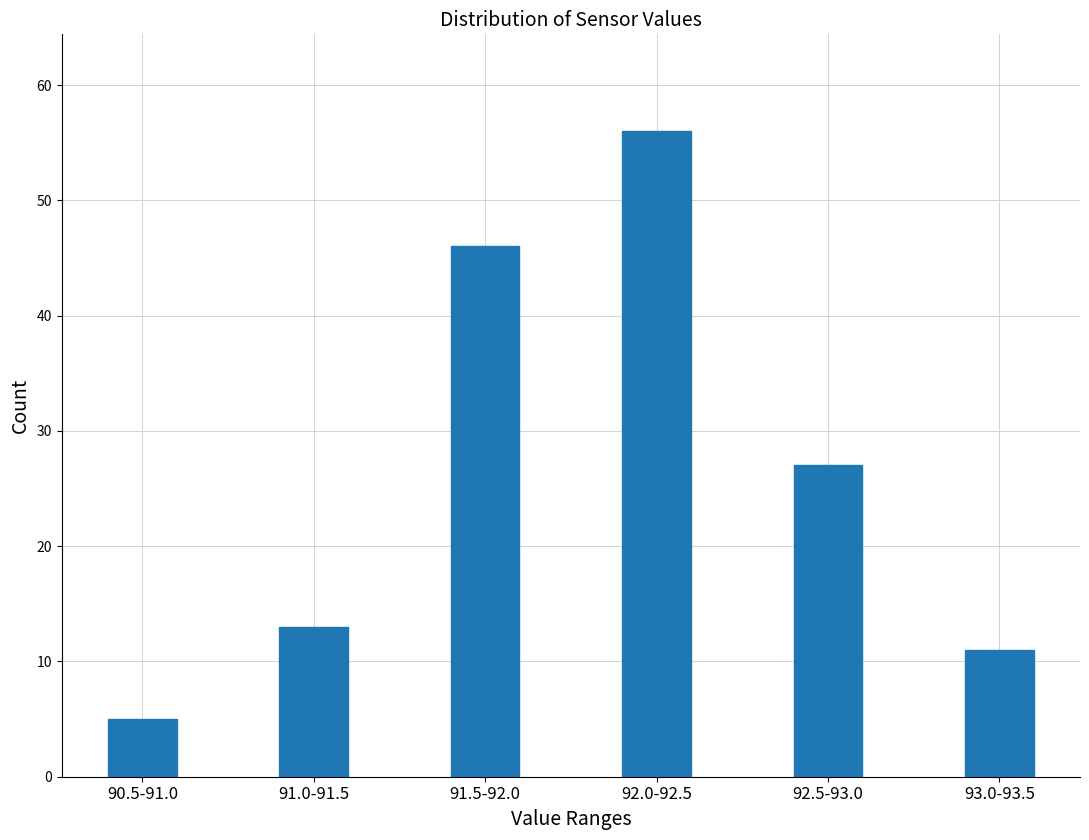

Reading left to right, transcribe all the data shown in this chart.

90.5-91.0=5	91.0-91.5=13	91.5-92.0=46	92.0-92.5=56	92.5-93.0=27	93.0-93.5=11